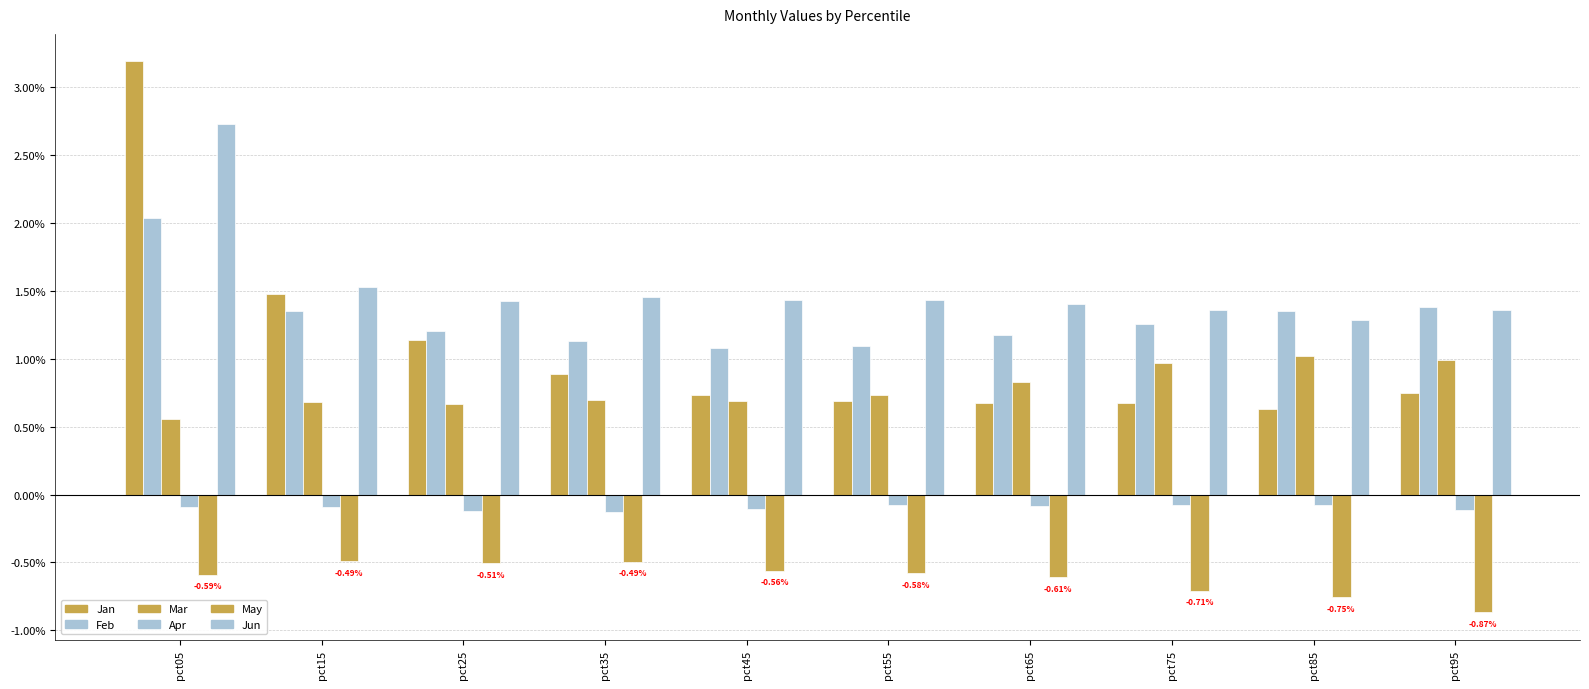

How many groups of bars are there?

10